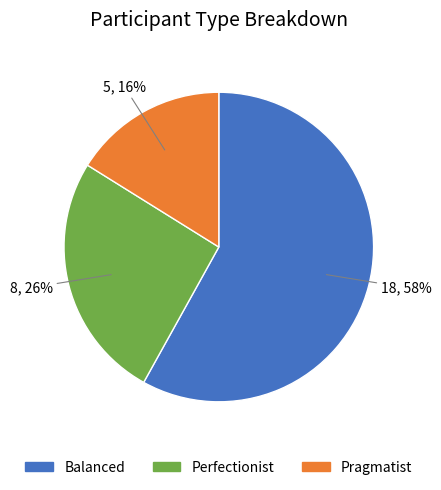

To the nearest percent, what is the average slice percentage?

33%